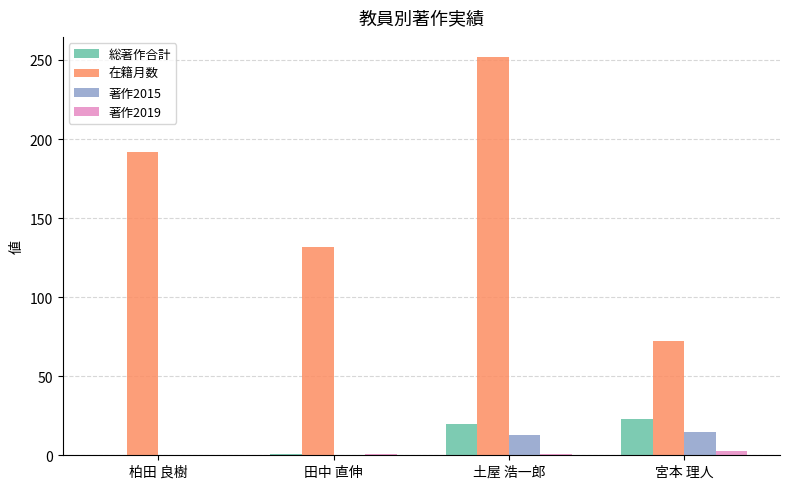

What is the sum of all 在籍月数 values?

648